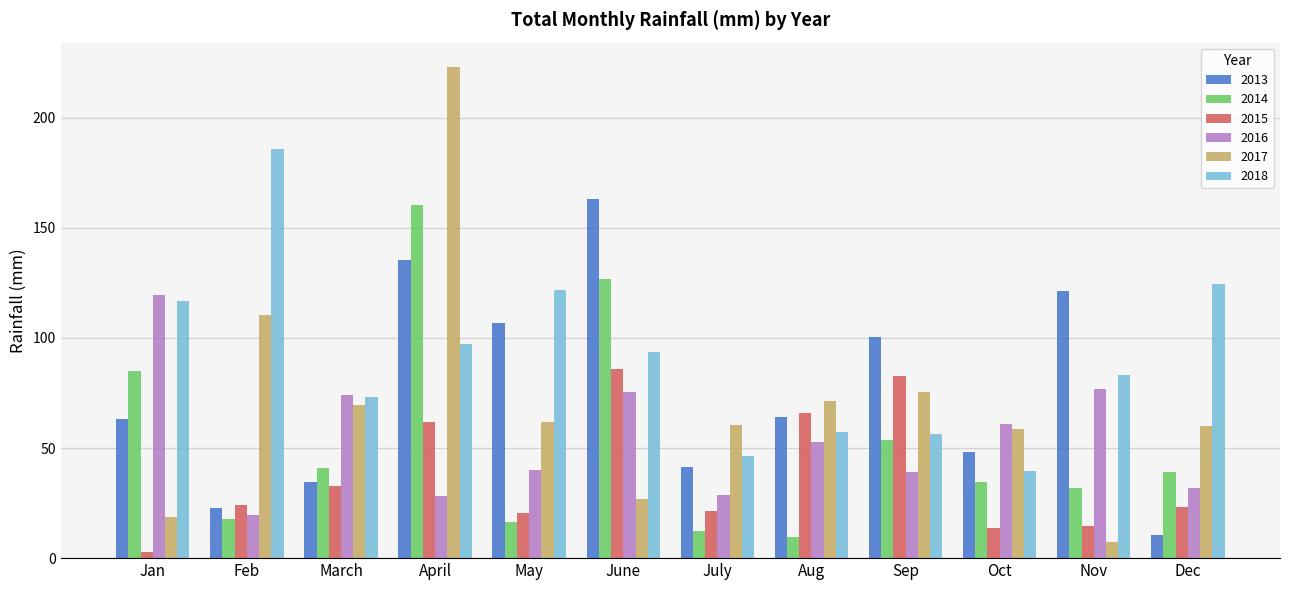

What is the label of the 10th bar from the right?

March